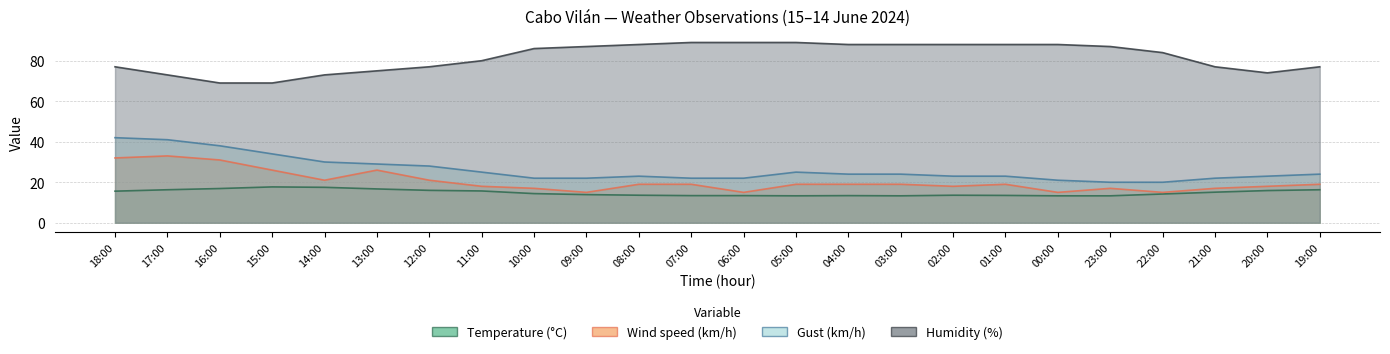

What is the sum of the Wind speed (km/h) values at 03:00 and 23:00?

36.0